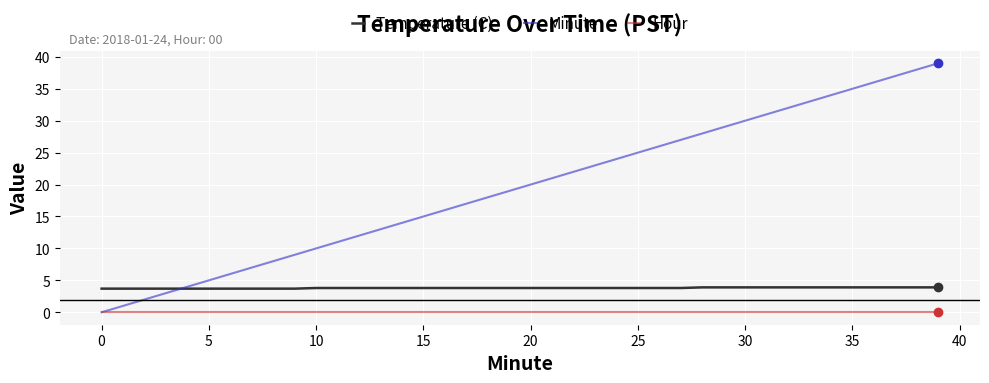

What is the lowest value of the Temperature (C) series?

3.7